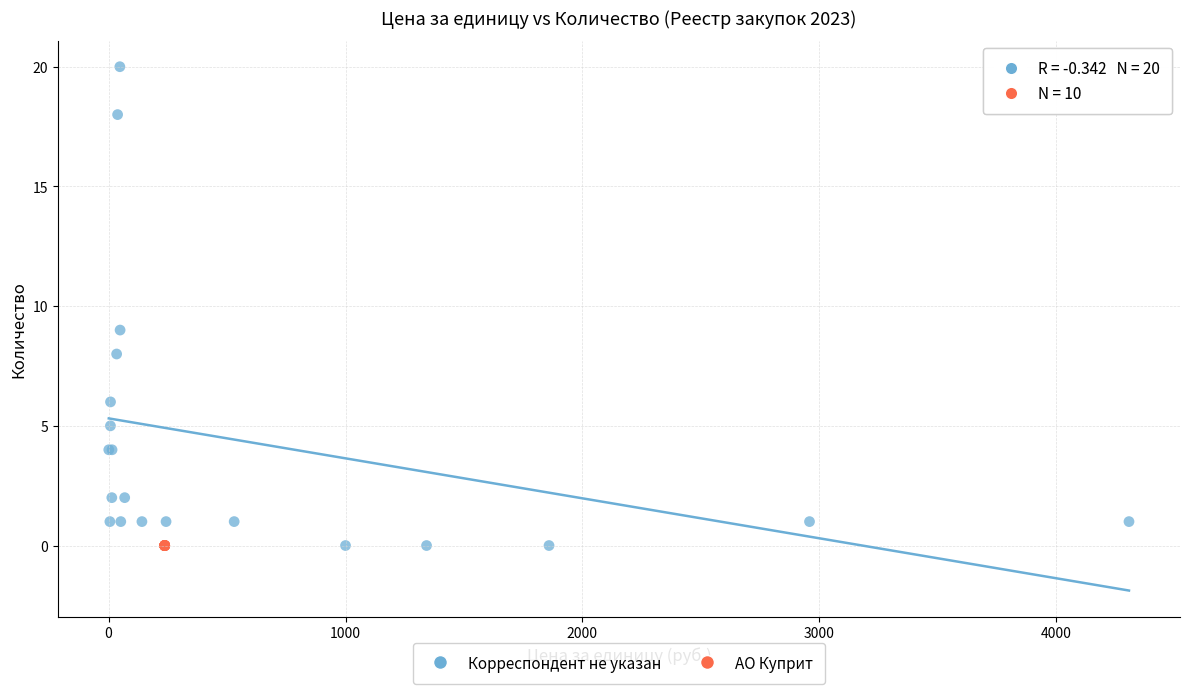

Which series contains the highest Y value?

Корреспондент не указан